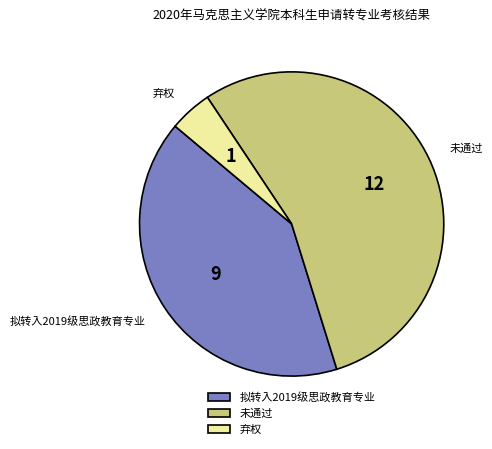

What is the smallest slice in the pie chart?

弃权